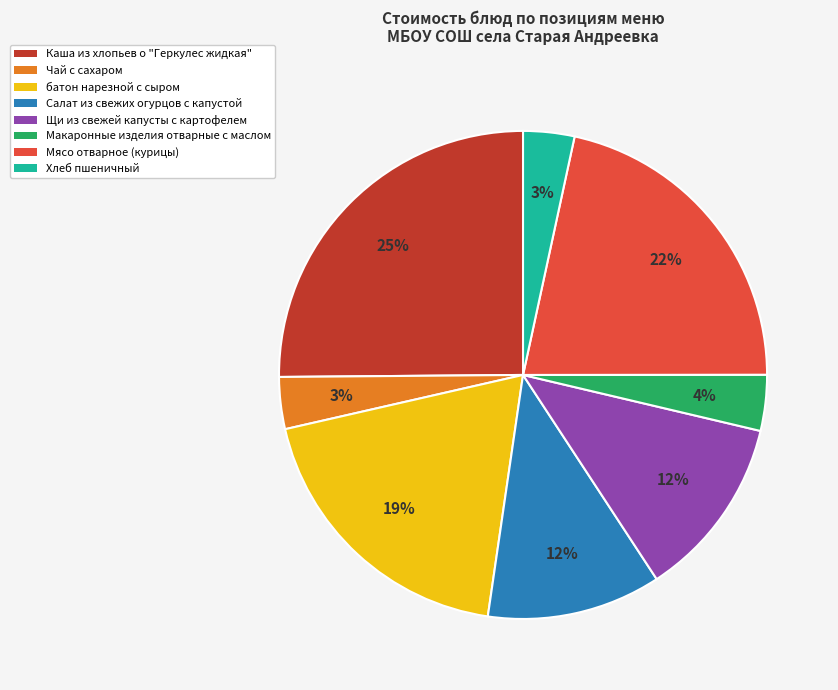

To the nearest percent, what is the average slice percentage?

12%